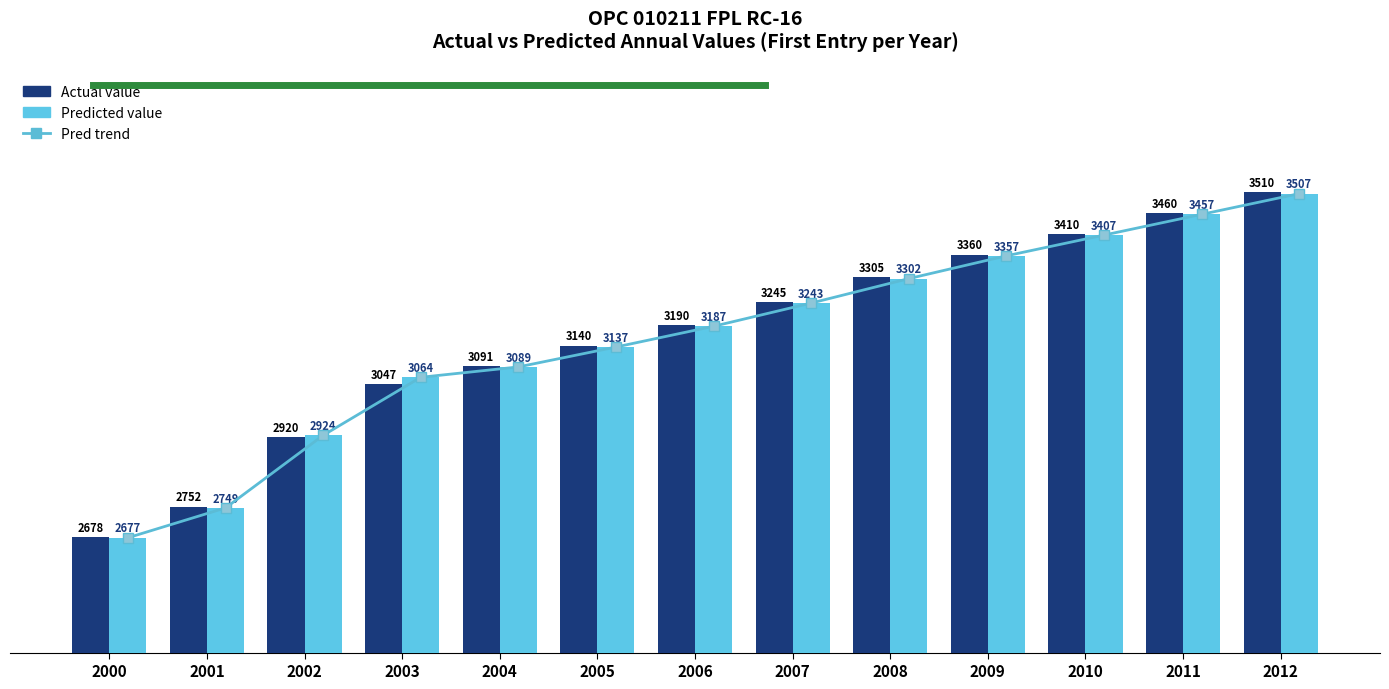

Which series has the largest total across all categories?

Actual